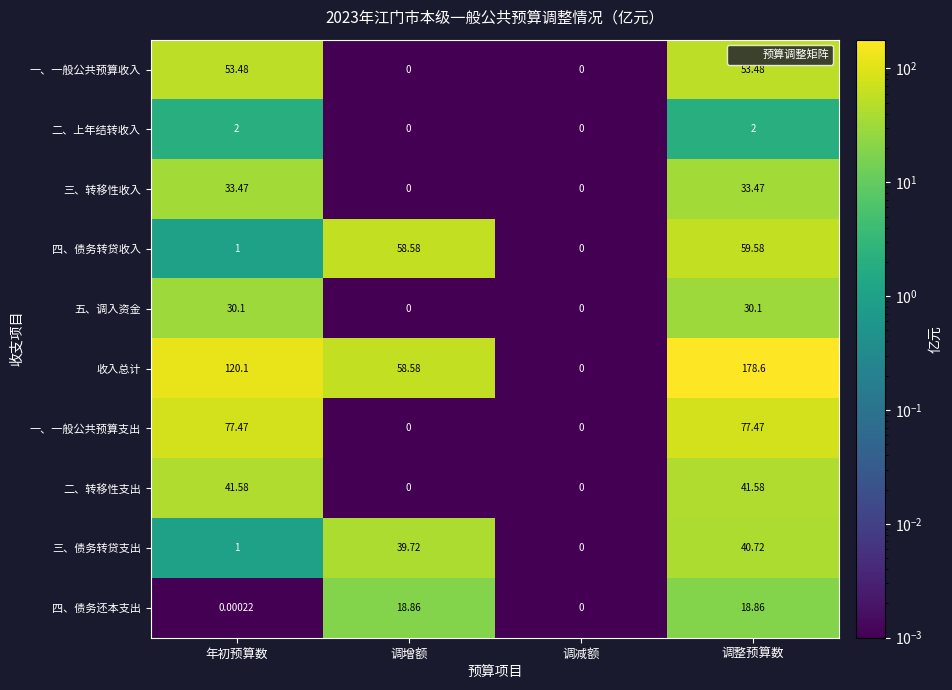

Which label corresponds to the largest value in the chart?

调整预算数